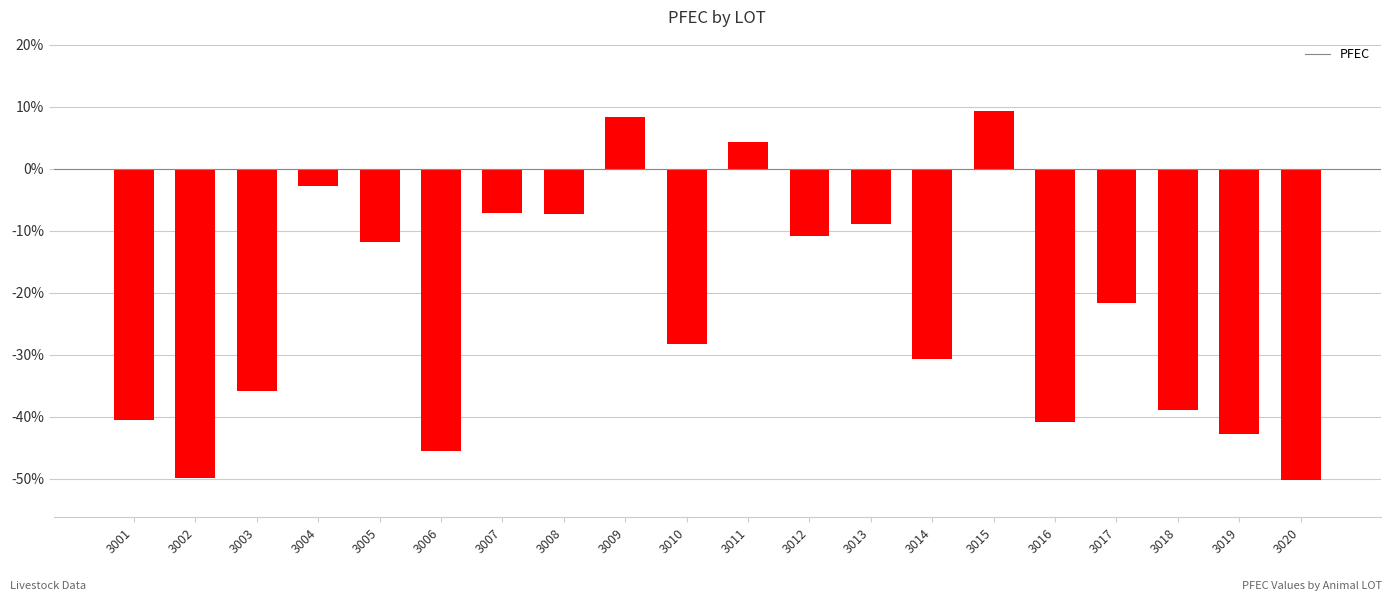

At which label is the value closest to -20?

3017